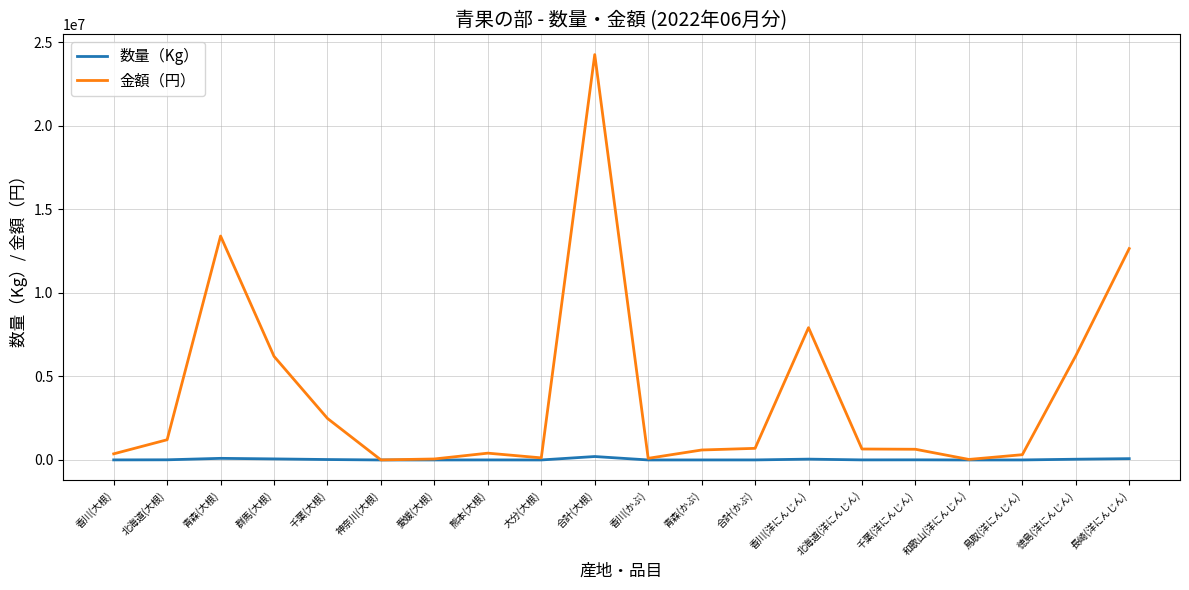

What is the maximum value for 金額（円）?

24250986